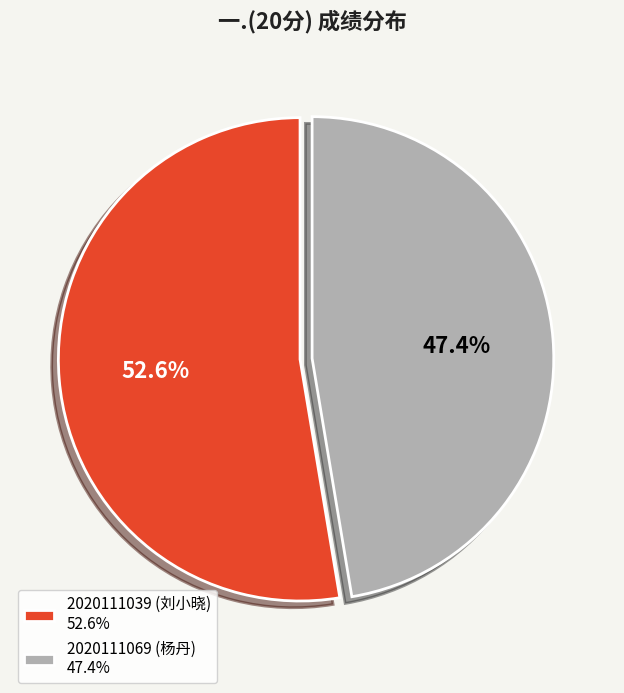

Is the sum of 2020111039 (刘小晓) and 2020111069 (杨丹) greater than half?

Yes